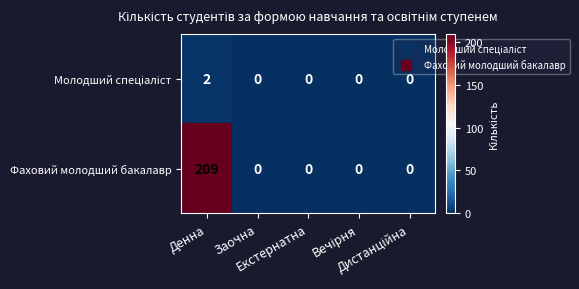

Which series has the largest range (max minus min)?

Фаховий молодший бакалавр